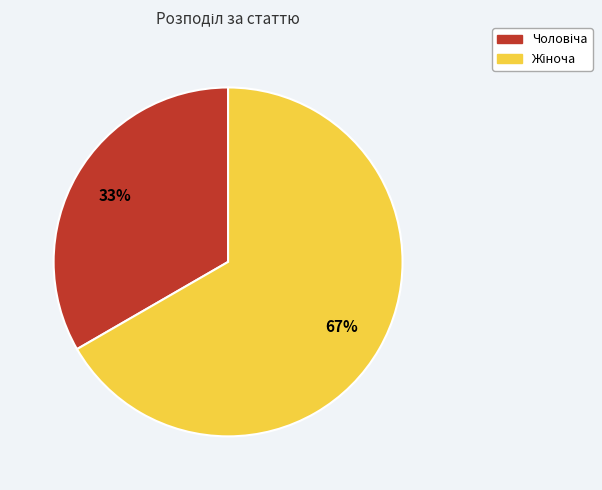

How many segments does this pie chart have?

2